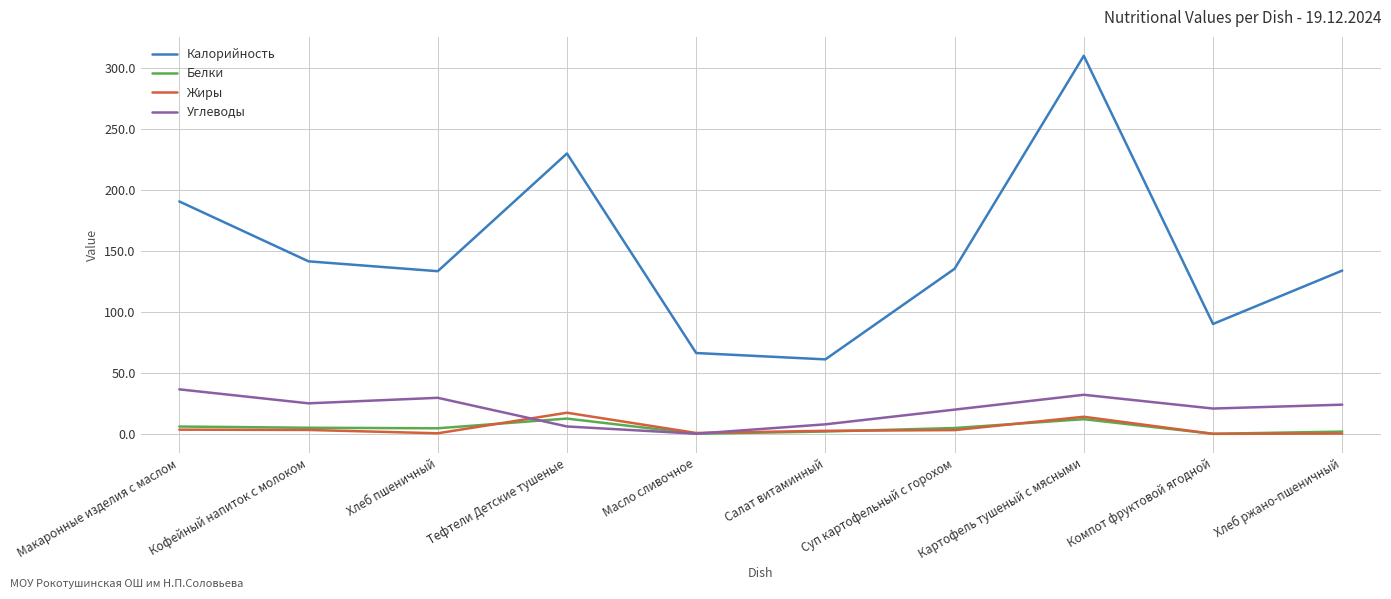

What position from the right is Суп картофельный с горохом?

4